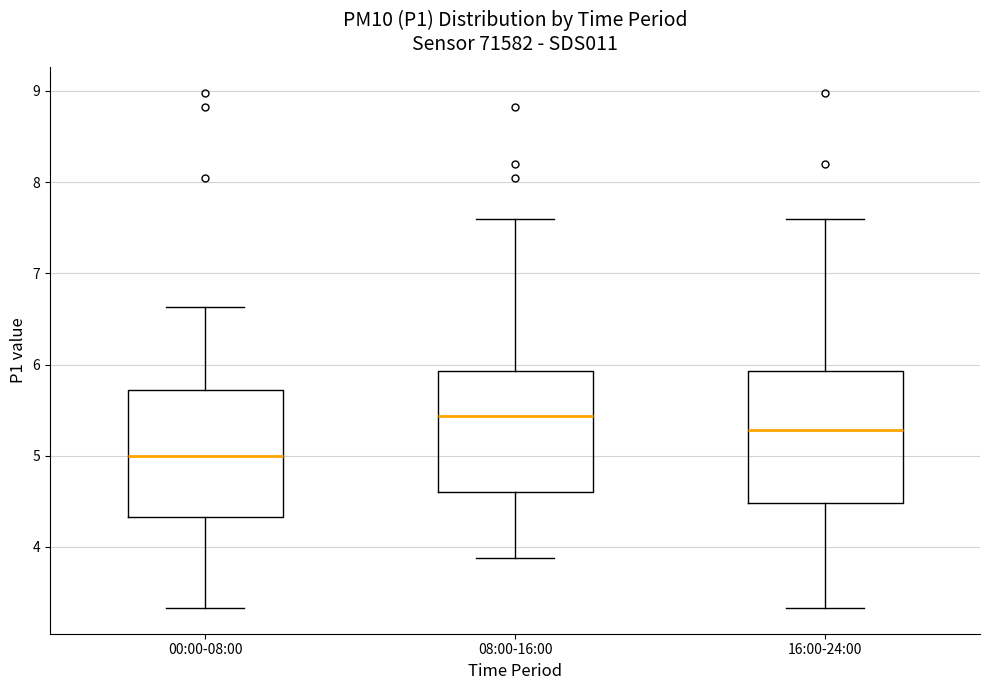

Reading left to right, transcribe this box plot: for each box, give where its median line is, the range the box spans, and where its two whiskers end, as read against the y-axis. The values are not printed on the chart, so give them approximately, as read against the axis.

00:00-08:00: median 5.0, box 4.3 to 5.7, whiskers 3.3 to 6.6
08:00-16:00: median 5.4, box 4.6 to 5.9, whiskers 3.9 to 7.6
16:00-24:00: median 5.3, box 4.5 to 5.9, whiskers 3.3 to 7.6